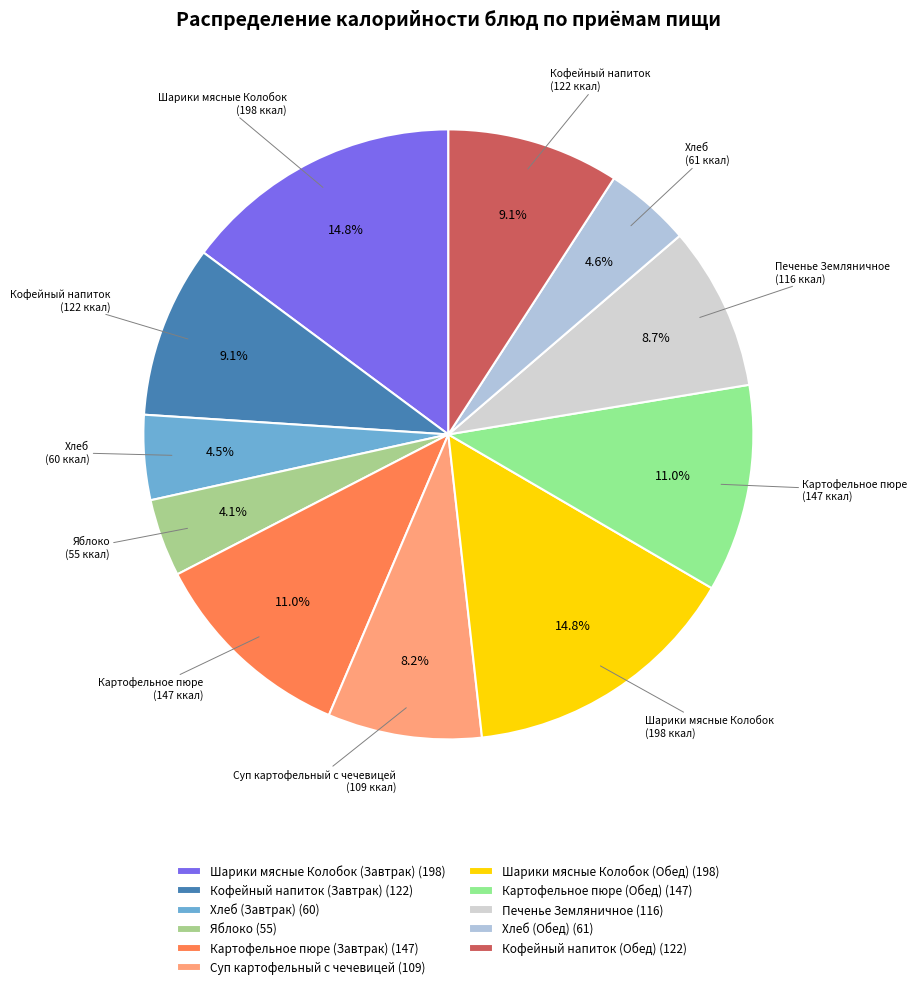

Does any single category account for the majority?

No